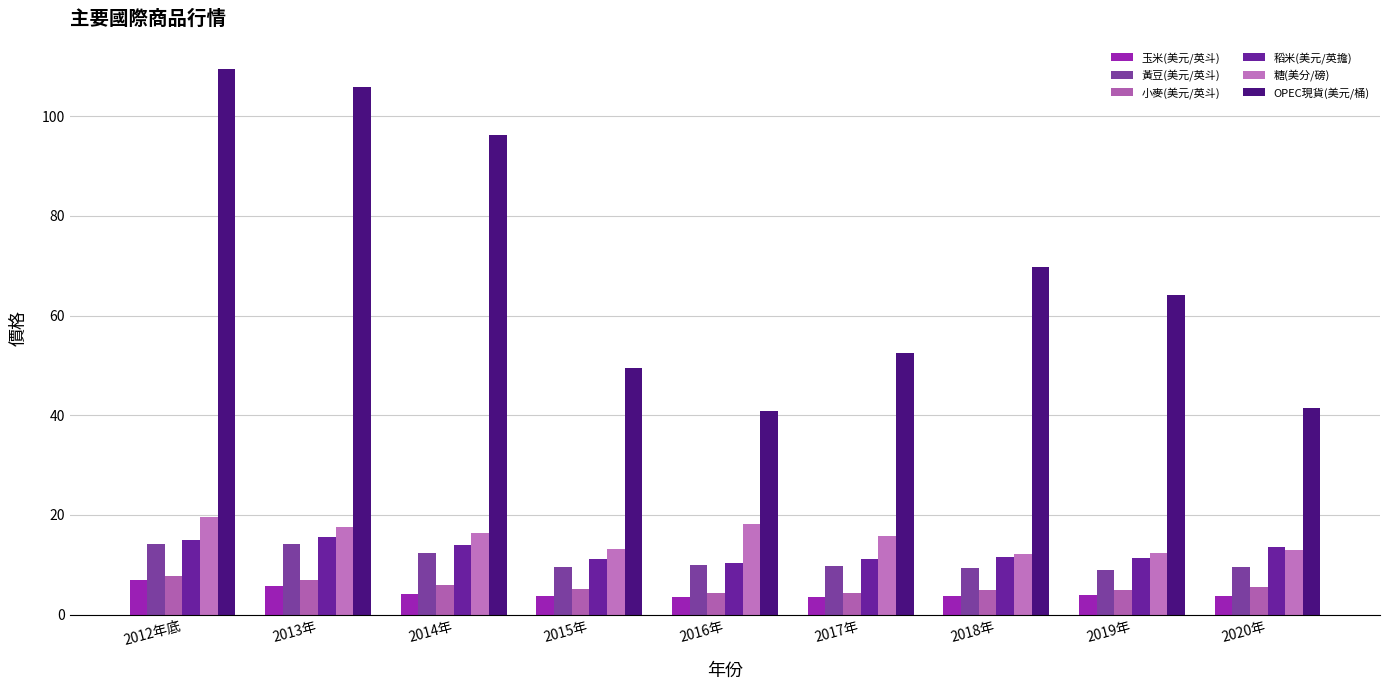

Reading left to right, extract all data points from this chart.

玉米(美元/英斗): 2012年底=7.0	2013年=5.8	2014年=4.2	2015年=3.8	2016年=3.6	2017年=3.6	2018年=3.7	2019年=3.8	2020年=3.6
黃豆(美元/英斗): 2012年底=14.2	2013年=14.1	2014年=12.4	2015年=9.4	2016年=9.9	2017年=9.8	2018年=9.3	2019年=8.9	2020年=9.5
小麥(美元/英斗): 2012年底=7.8	2013年=6.8	2014年=5.9	2015年=5.1	2016年=4.4	2017年=4.4	2018年=5.0	2019年=4.9	2020年=5.5
稻米(美元/英擔): 2012年底=14.9	2013年=15.5	2014年=13.9	2015年=11.1	2016年=10.3	2017年=11.1	2018年=11.5	2019年=11.3	2020年=13.6
糖(美分/磅): 2012年底=19.5	2013年=17.5	2014年=16.3	2015年=13.1	2016年=18.2	2017年=15.8	2018年=12.2	2019年=12.3	2020年=12.9
OPEC現貨(美元/桶): 2012年底=109.5	2013年=105.9	2014年=96.3	2015年=49.5	2016年=40.8	2017年=52.4	2018年=69.8	2019年=64.0	2020年=41.5